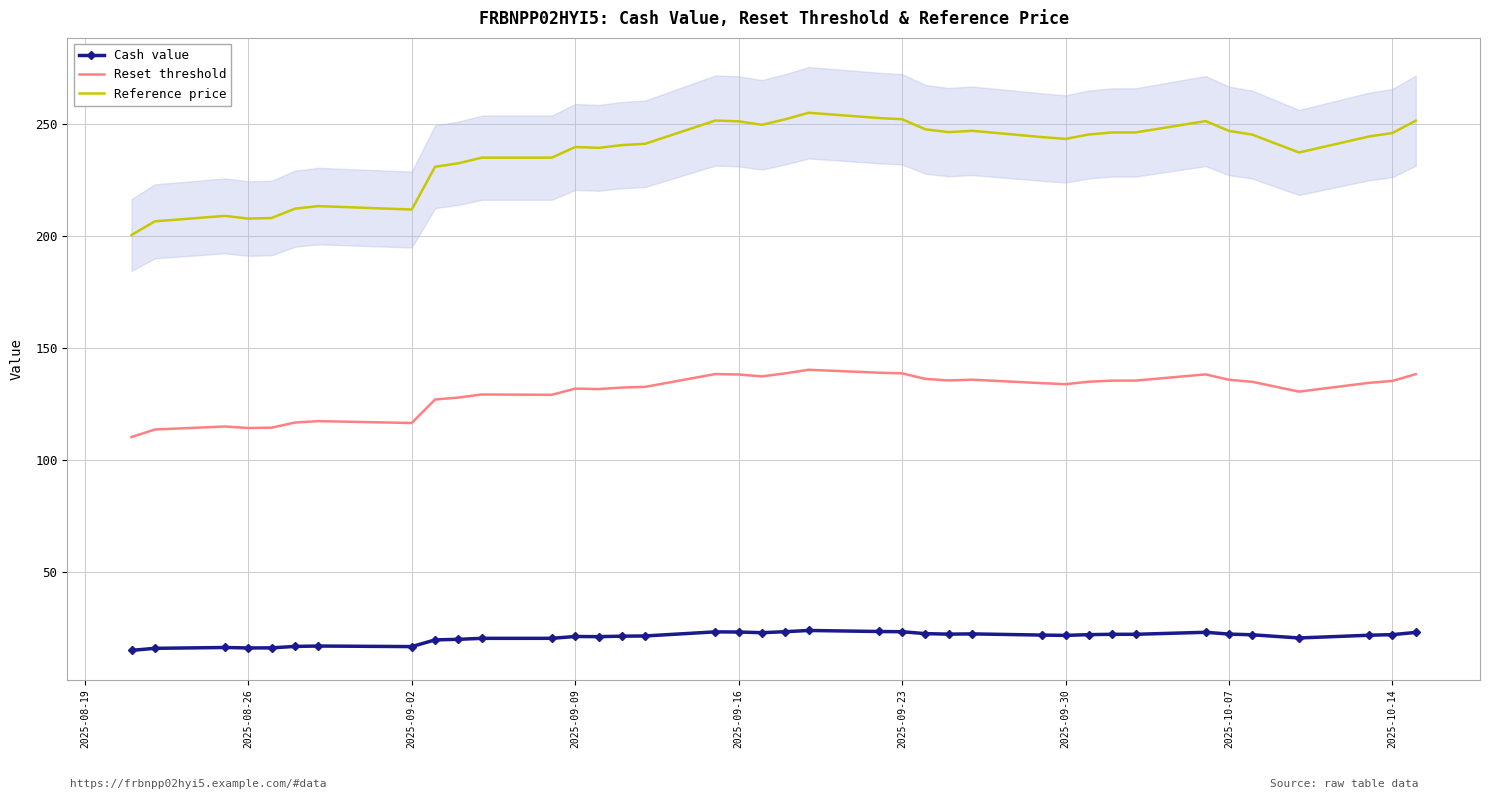

How many distinct data groups are displayed?

3